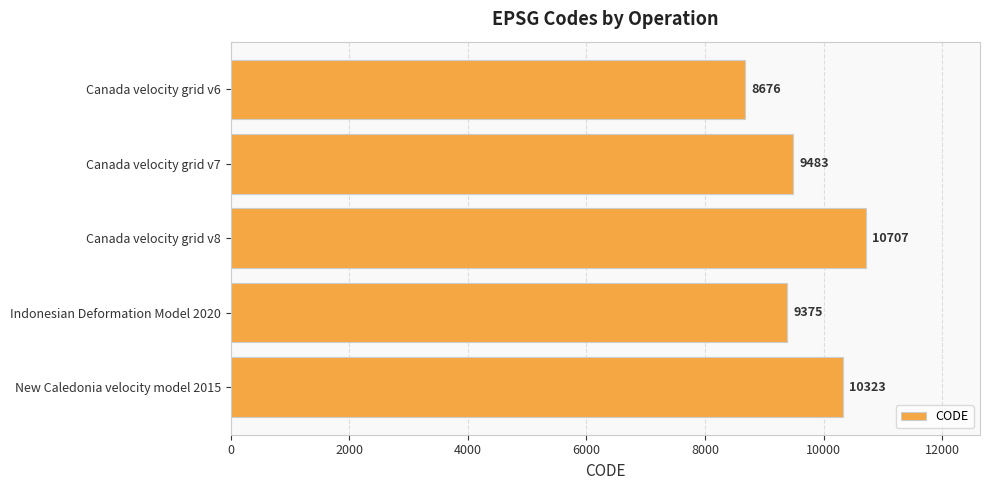

Where is the data nearest to the value 9691?

Canada velocity grid v7